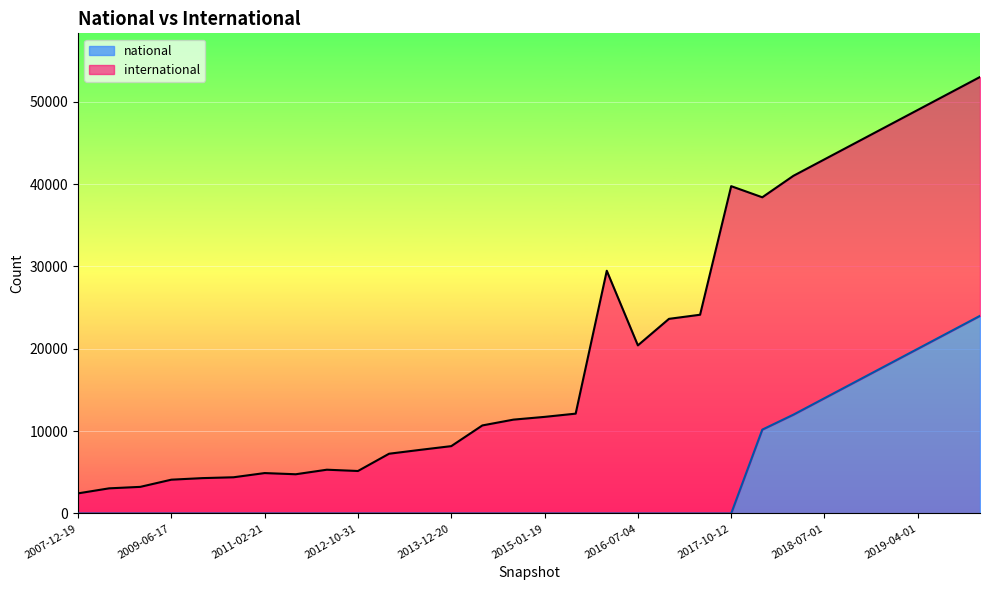

What is the difference between the maximum and minimum values in the national series?

24000